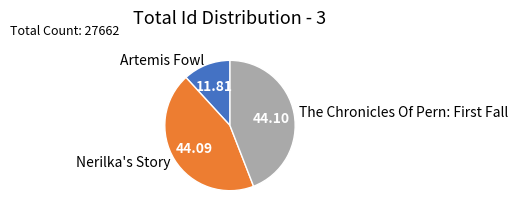

What is the smallest slice in the pie chart?

Artemis Fowl